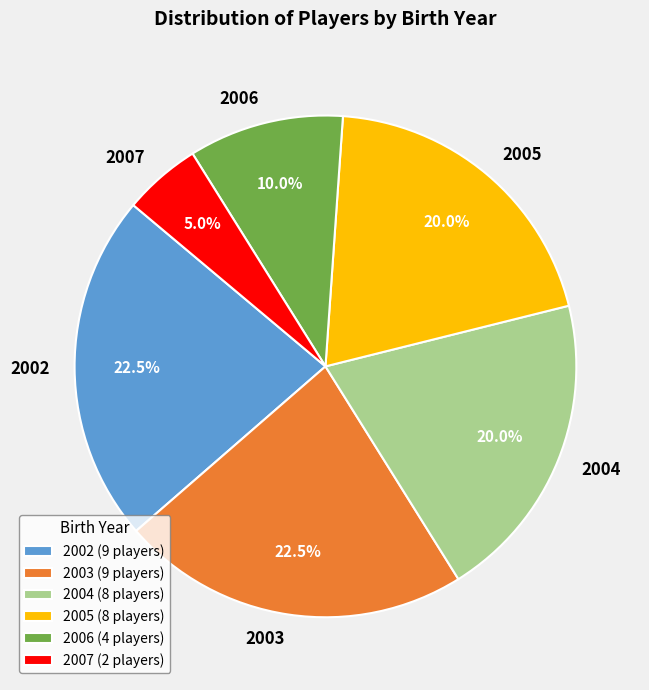

Is it true that 2003 is 5% of the pie?

False